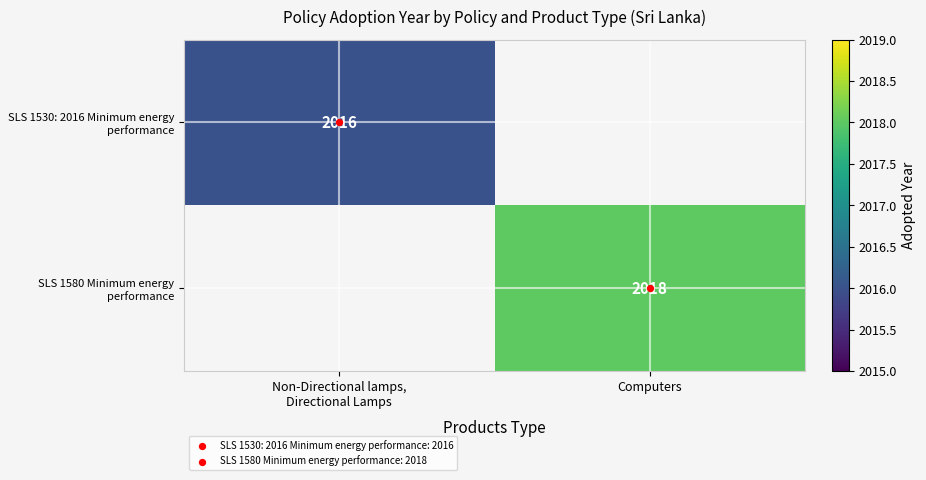

True or false: SLS 1530: 2016 Minimum energy performance has a value of 428 at Non-Directional lamps, Directional Lamps.

False